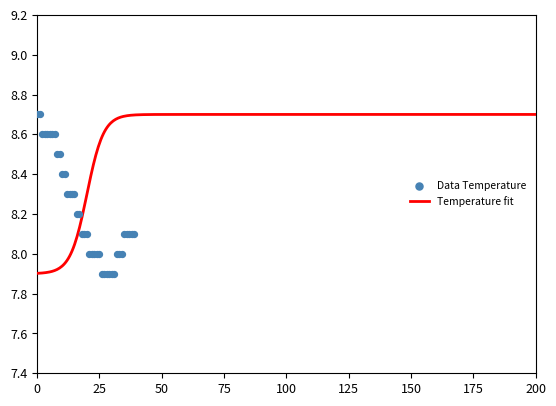

What is the ratio of the value at 20 to the value at 28?

1.0